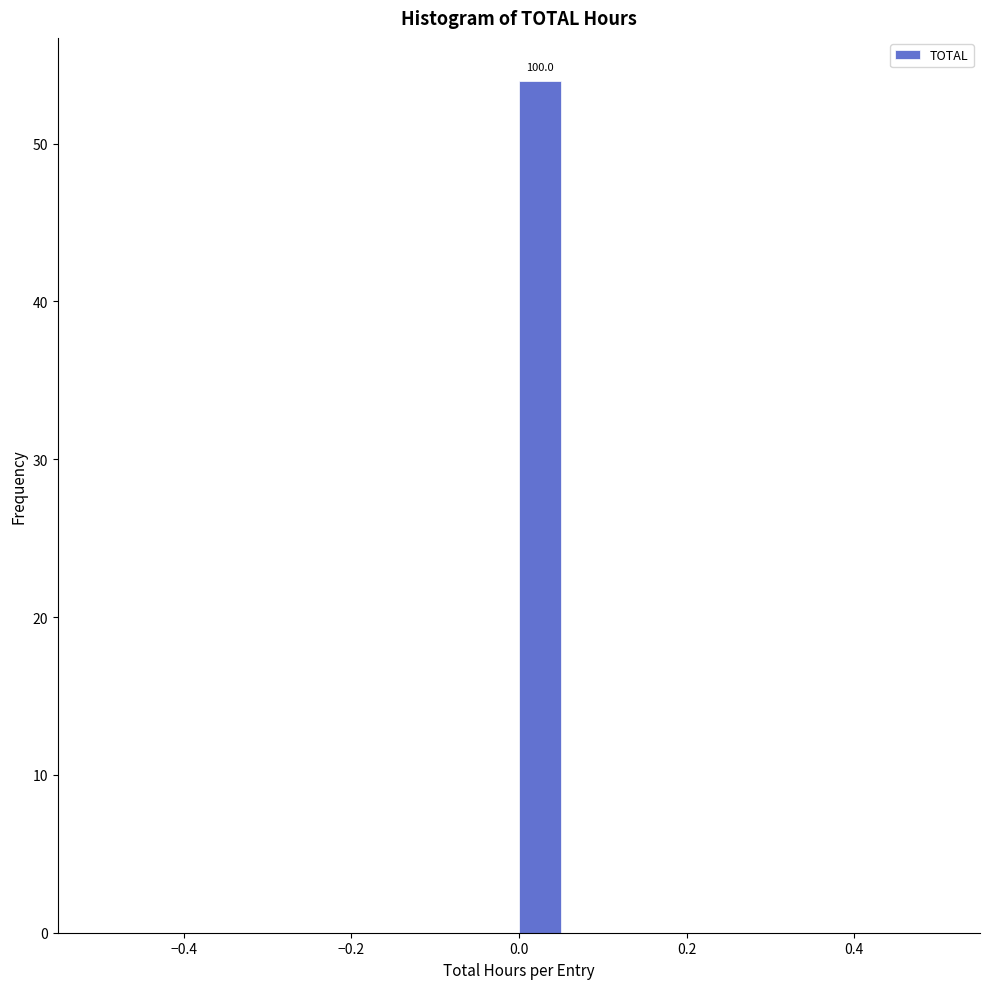

Around what value on the x-axis is the tallest bar? Give the approximate position of its centre, as read against the axis.

0.02